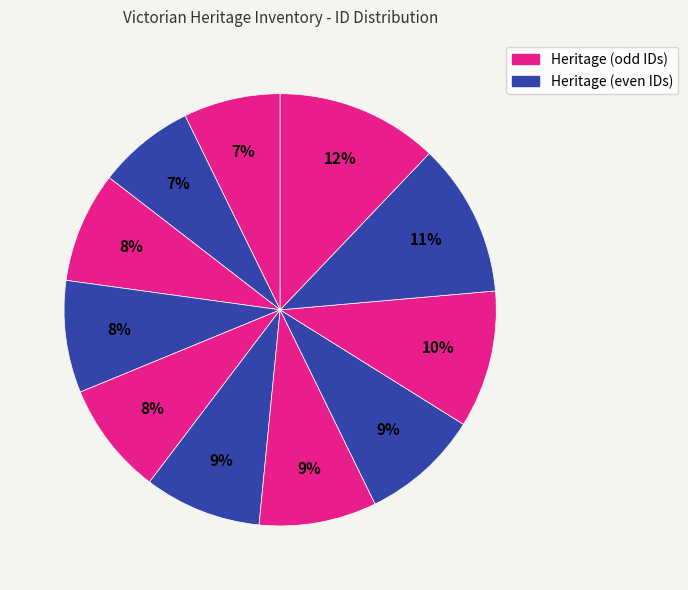

Count the number of slices in the pie.

11